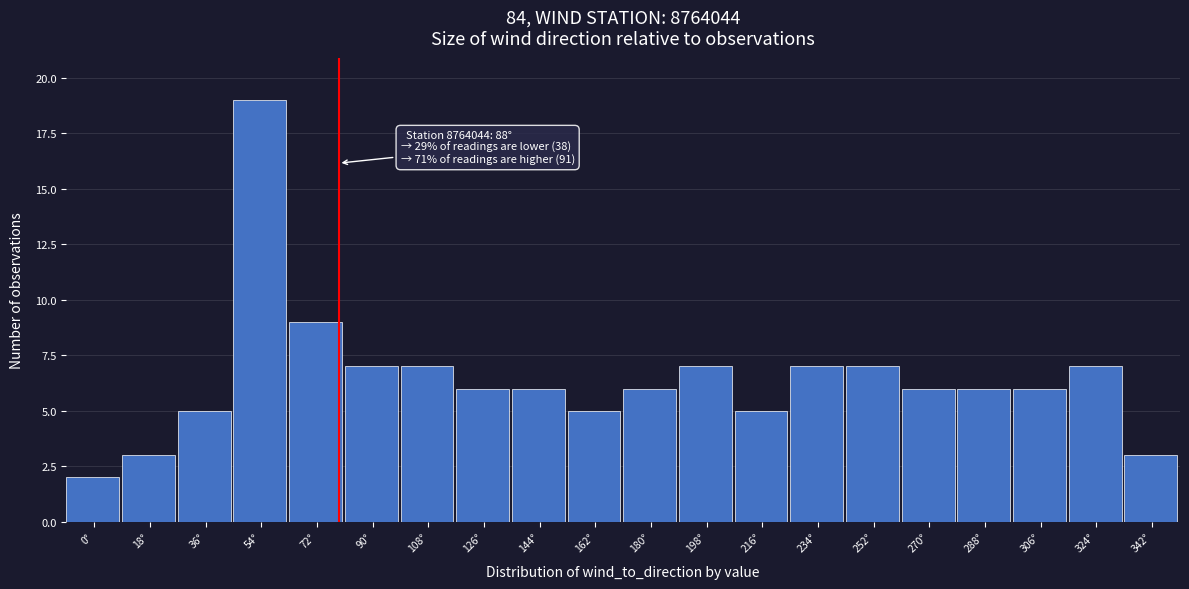

Reading left to right, transcribe all the data shown in this chart.

0°=2	18°=3	36°=5	54°=19	72°=9	90°=7	108°=7	126°=6	144°=6	162°=5	180°=6	198°=7	216°=5	234°=7	252°=7	270°=6	288°=6	306°=6	324°=7	342°=3